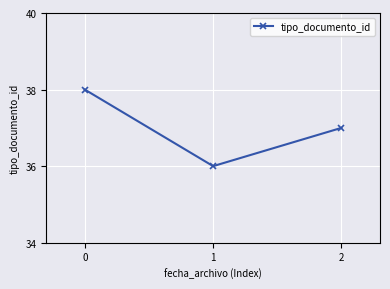

What is the difference between the maximum and second lowest values?

1